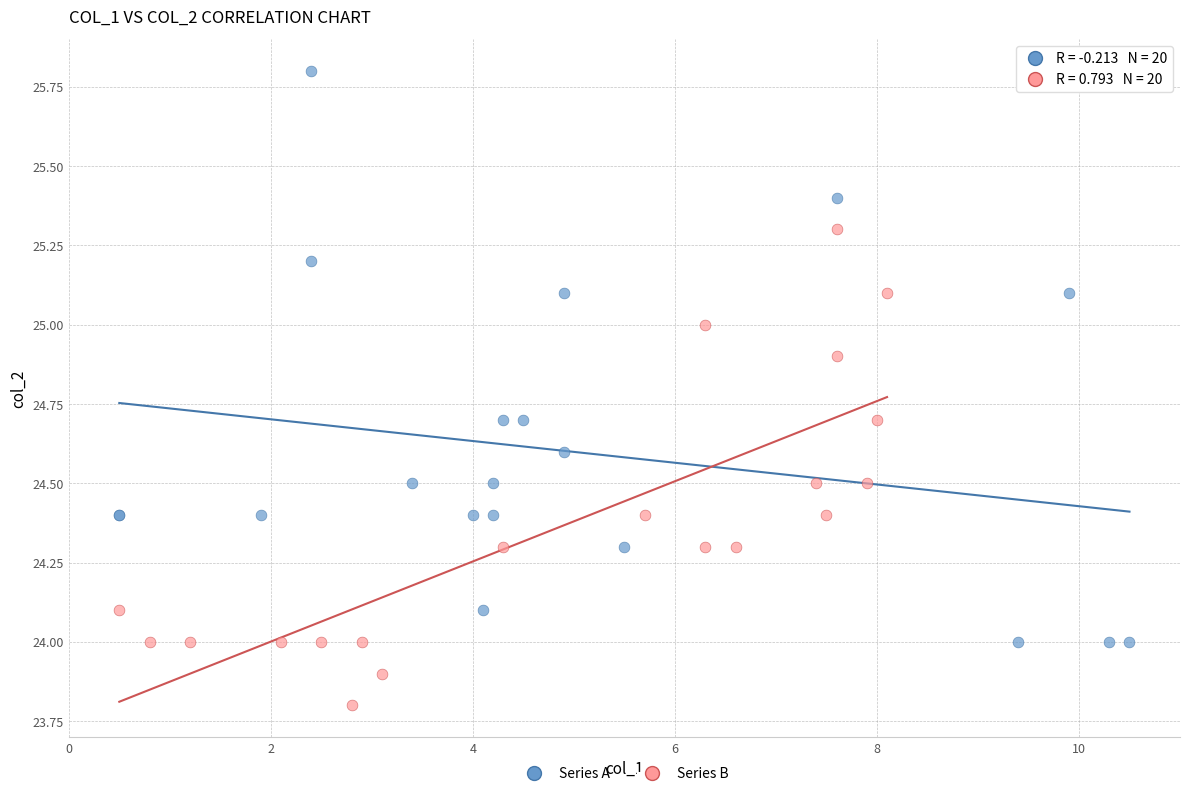

Which series contains the highest Y value?

Series A